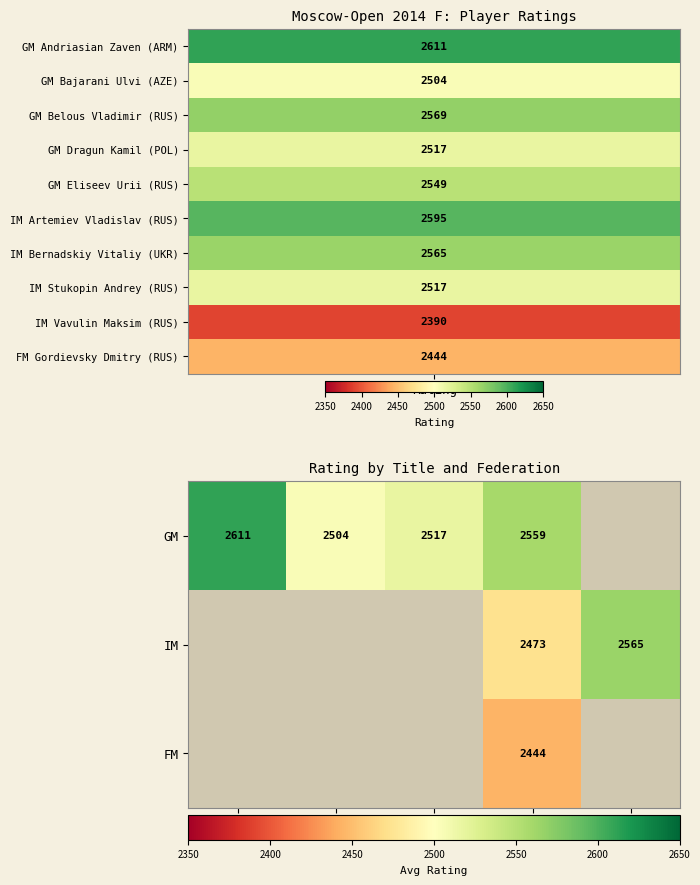

The value of FM at RUS is 3991. True or false?

False